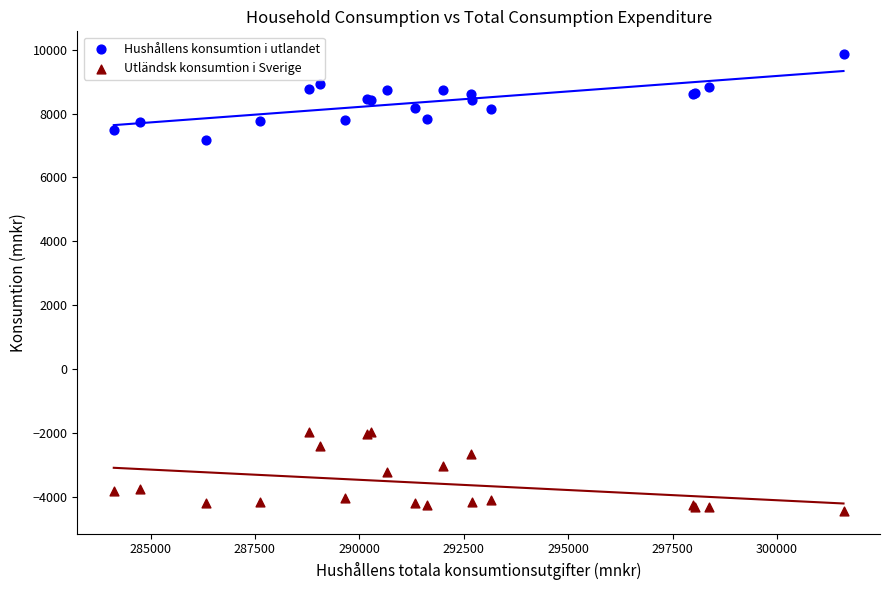

Across all series, what Y value is closest to 2708?

7173